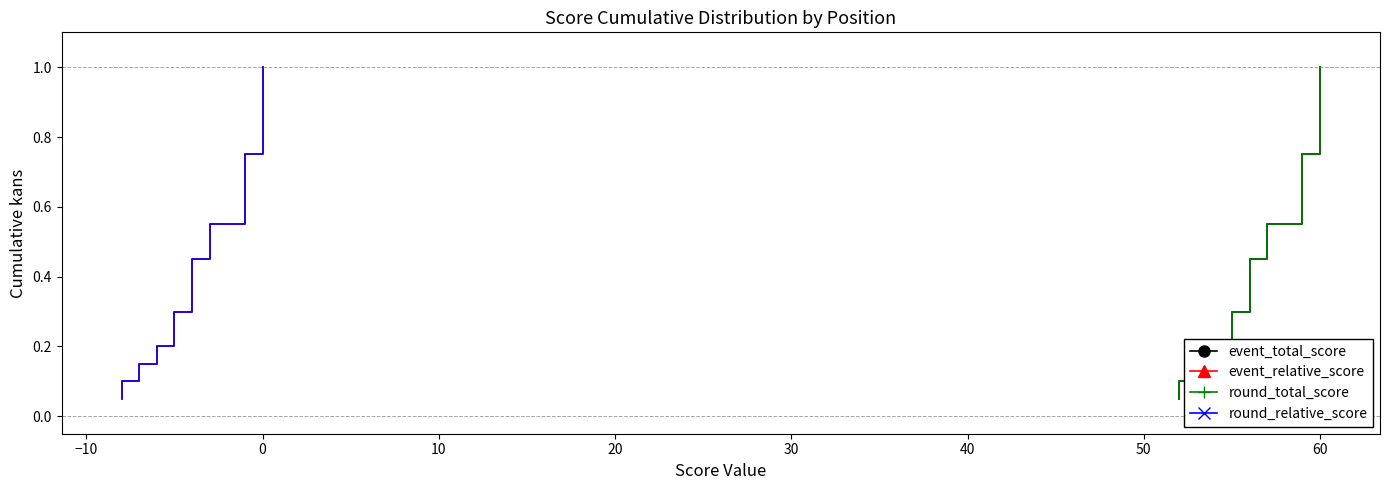

What are all the series names shown in the legend?

event_total_score, event_relative_score, round_total_score, round_relative_score